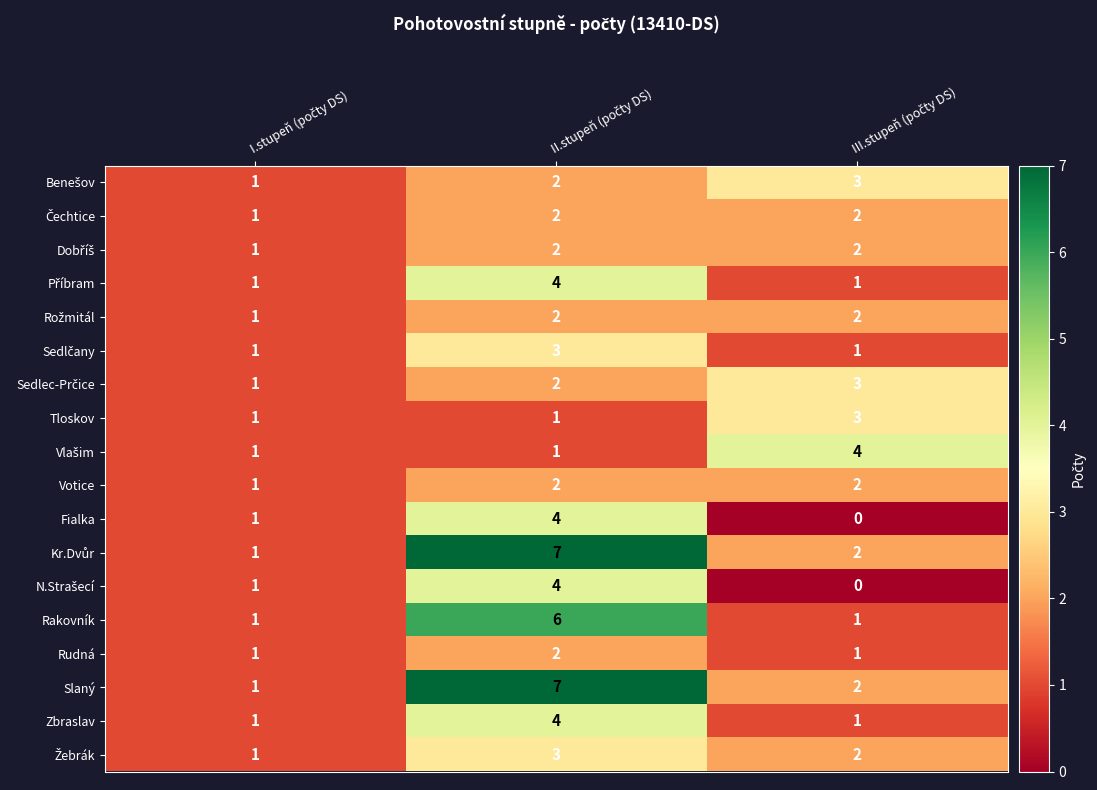

How many Rakovník values are between 1 and 6?

3